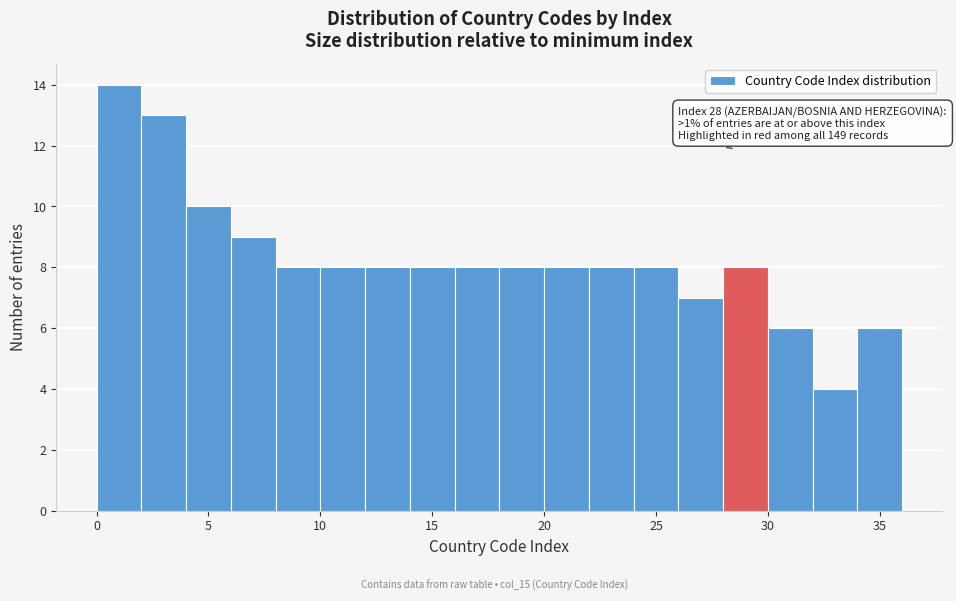

Which range on the x-axis has the tallest bar?

0 to 2